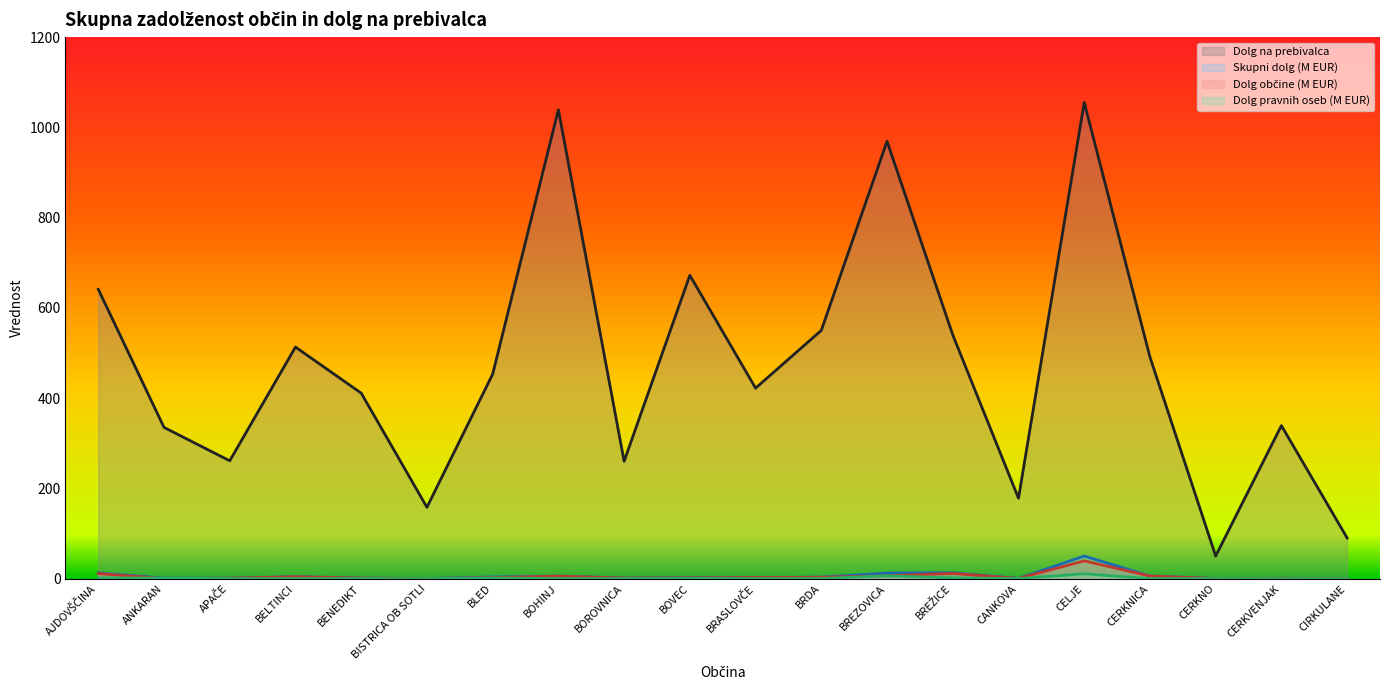

Which has a higher value, BELTINCI or BREZOVICA?

BREZOVICA